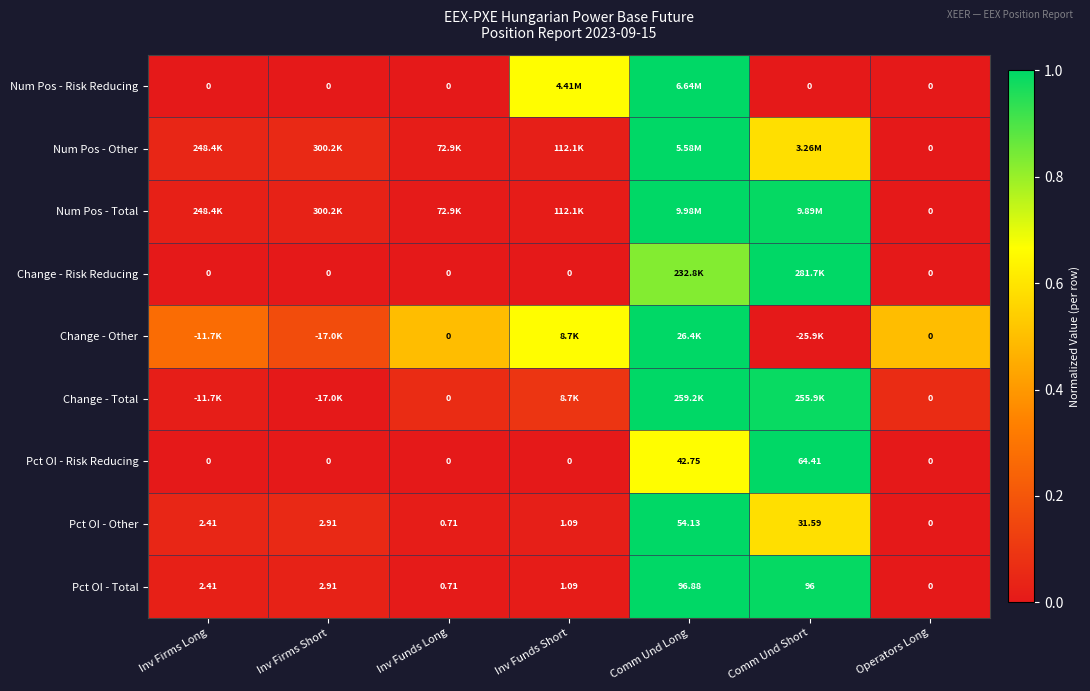

Count the number of data series in this chart.

9